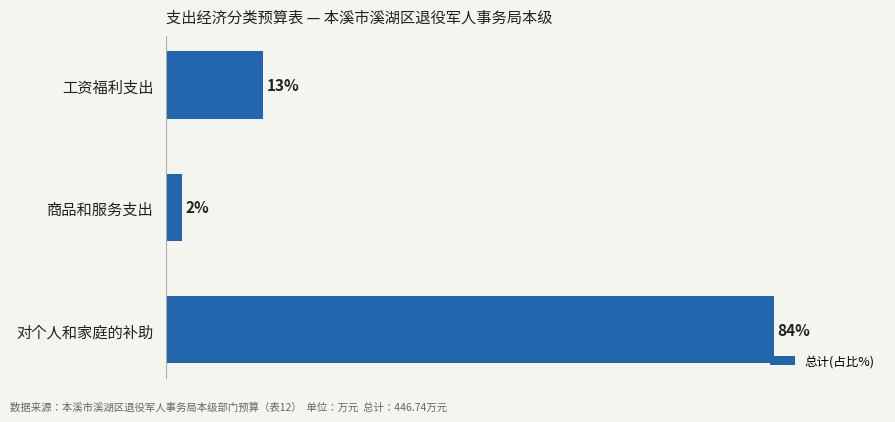

Does the chart contain any negative values?

No